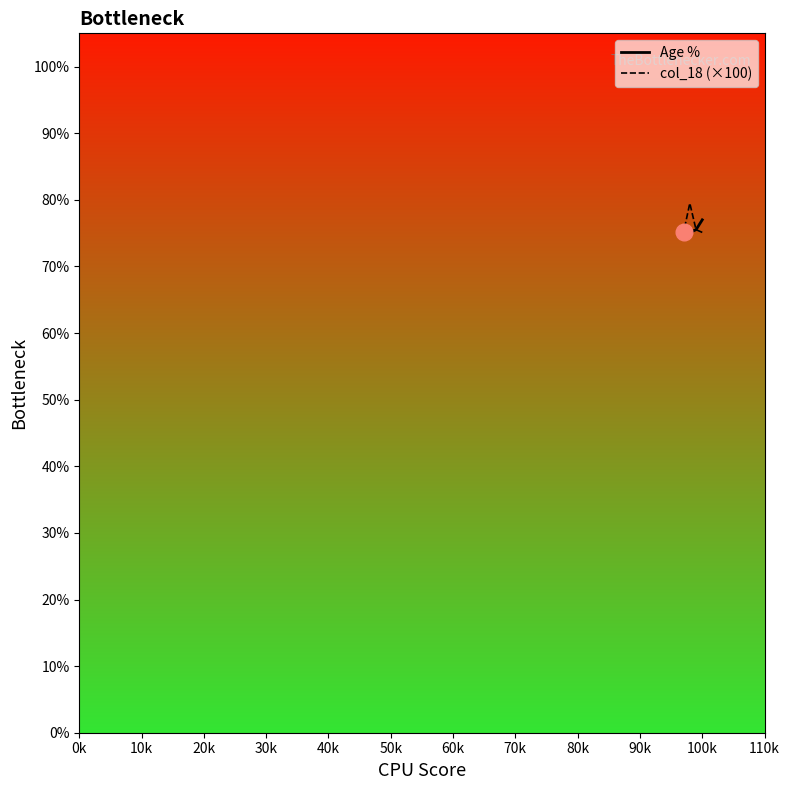

What are all the series names shown in the legend?

Age %, col_18 (×100)